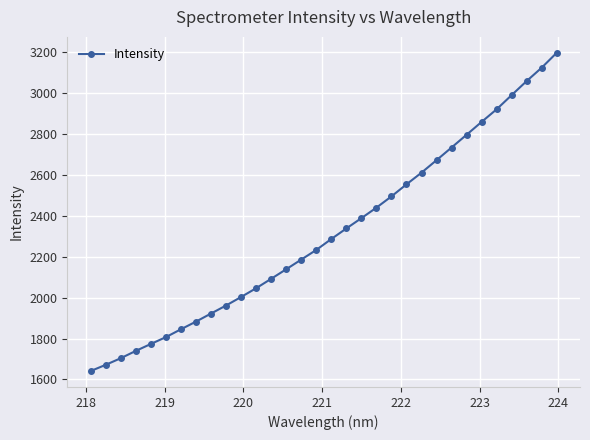

What is the average value?

2316.6